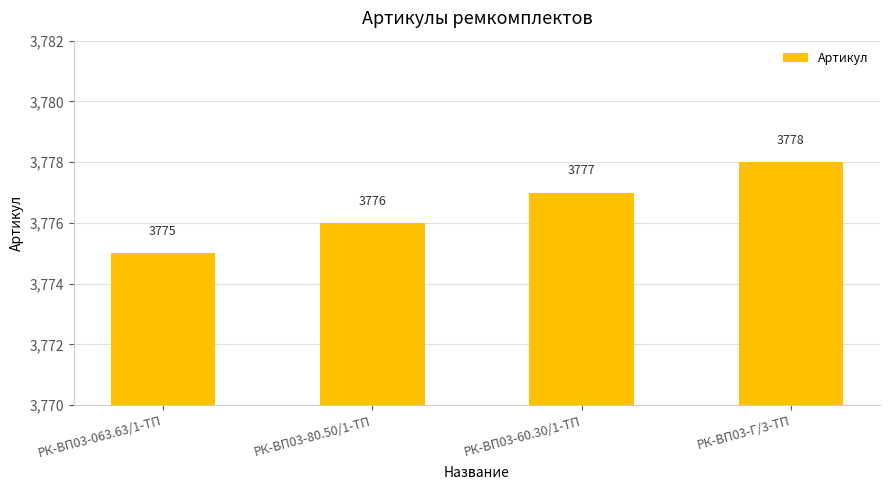

Which has a higher value, РК-ВП03-80.50/1-ТП or РК-ВП03-60.30/1-ТП?

РК-ВП03-60.30/1-ТП